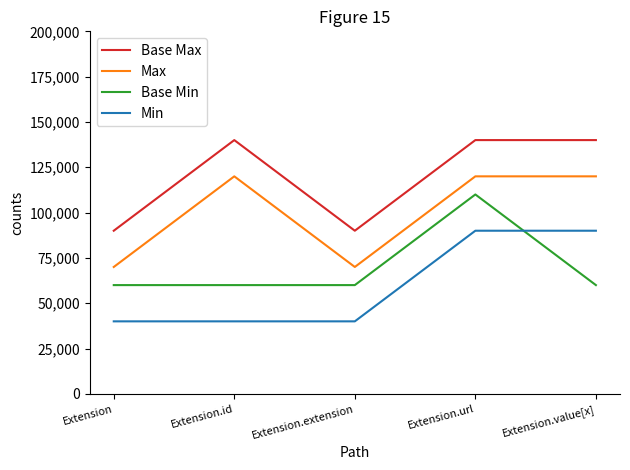

Is it true that Max equals 24934 at Extension.extension?

False